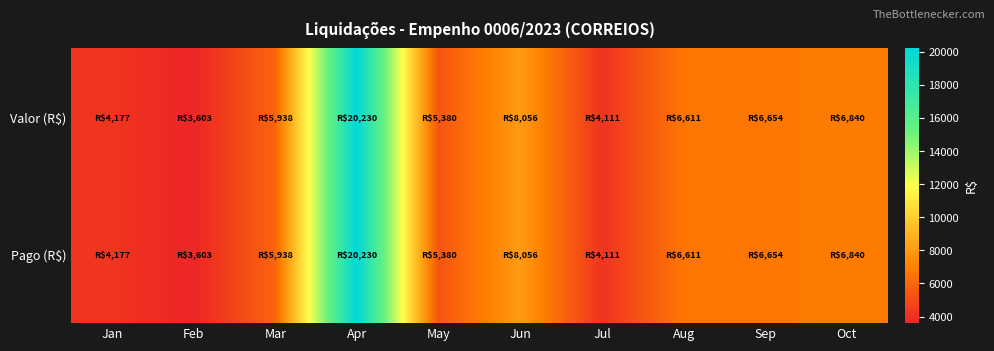

What is the difference between the highest and lowest values at Jan?

0.1